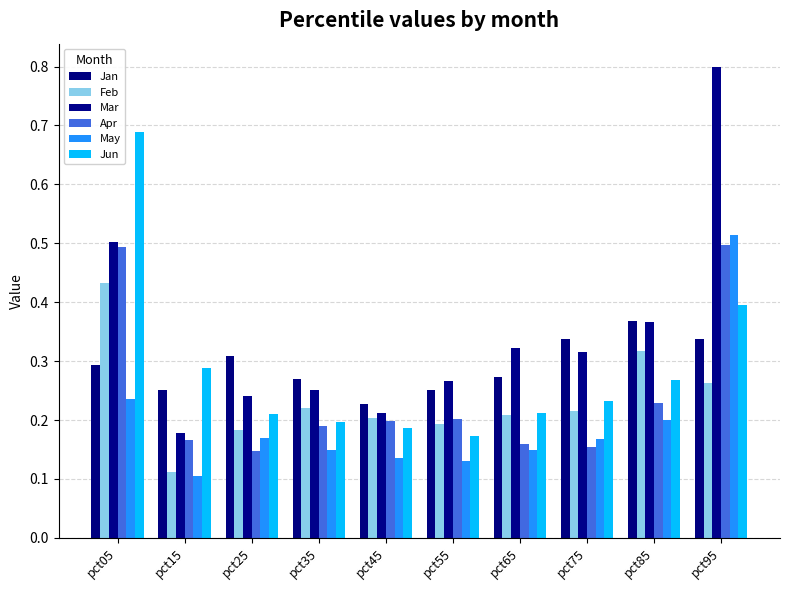

Is it true that Jun equals 0.1 at pct45?

False